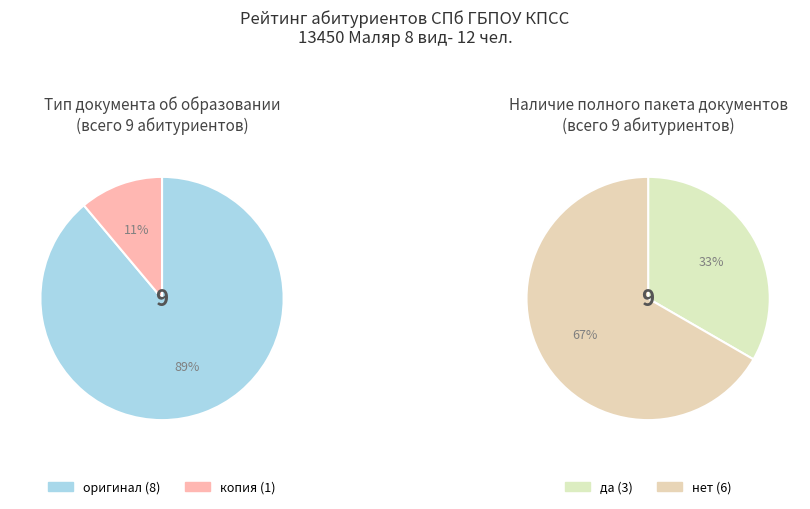

How many slices are in this pie chart?

2